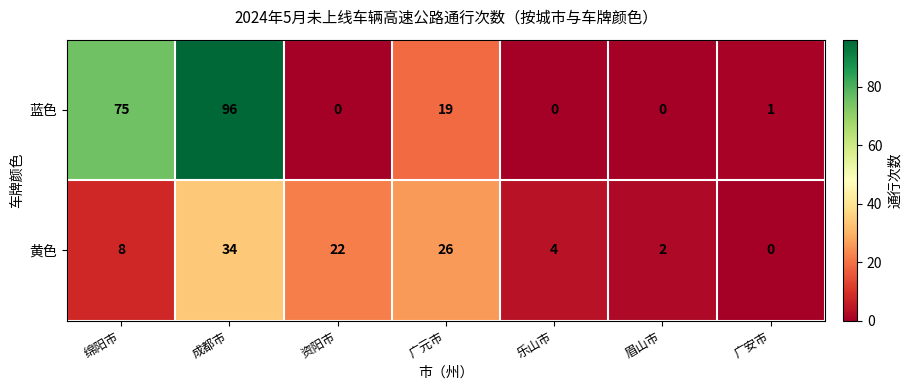

What is the sum of the 蓝色 values at 广元市 and 广安市?

20